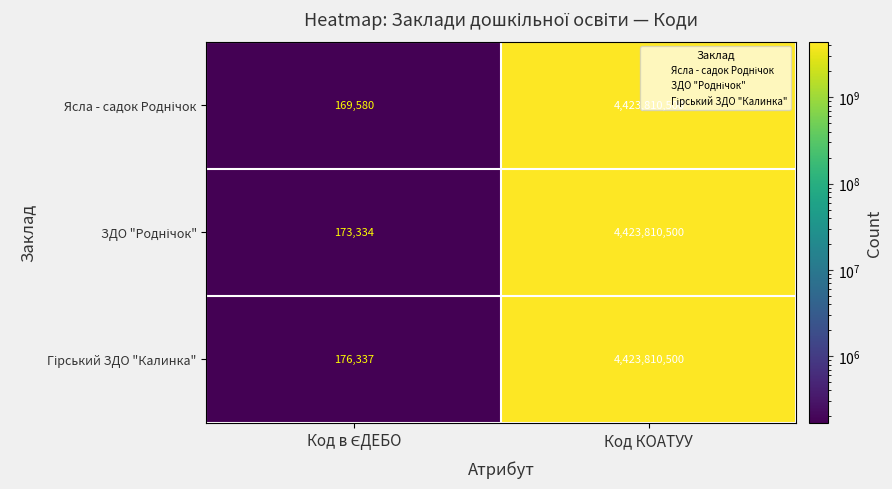

What is the maximum value shown in the chart?

4423810500